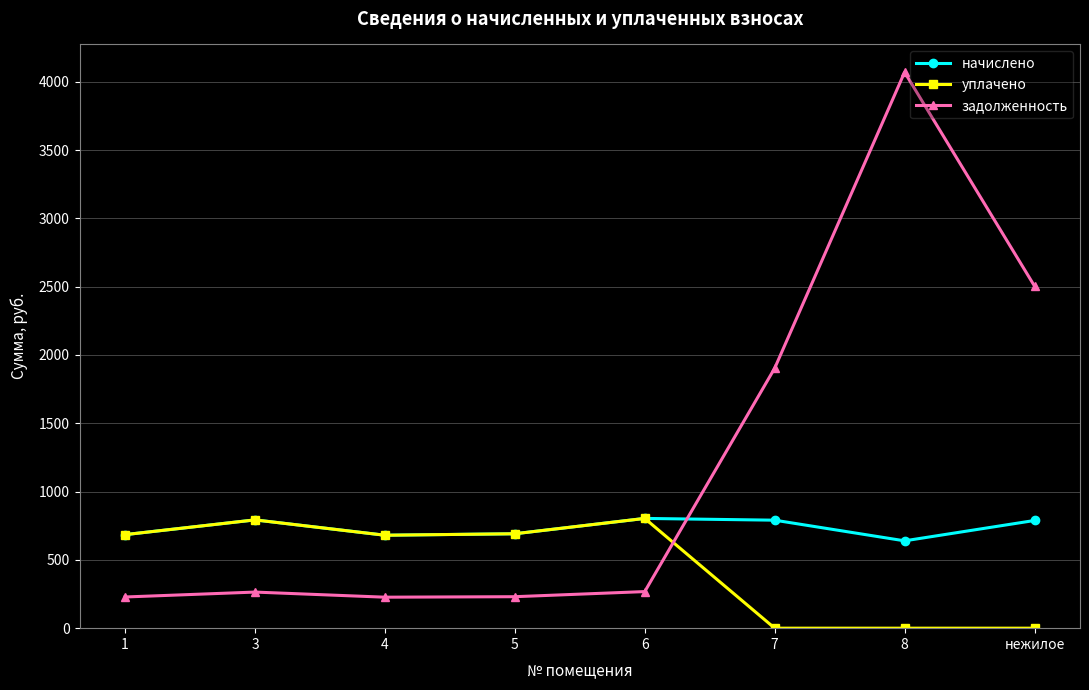

What is the maximum value shown in the chart?

4070.0